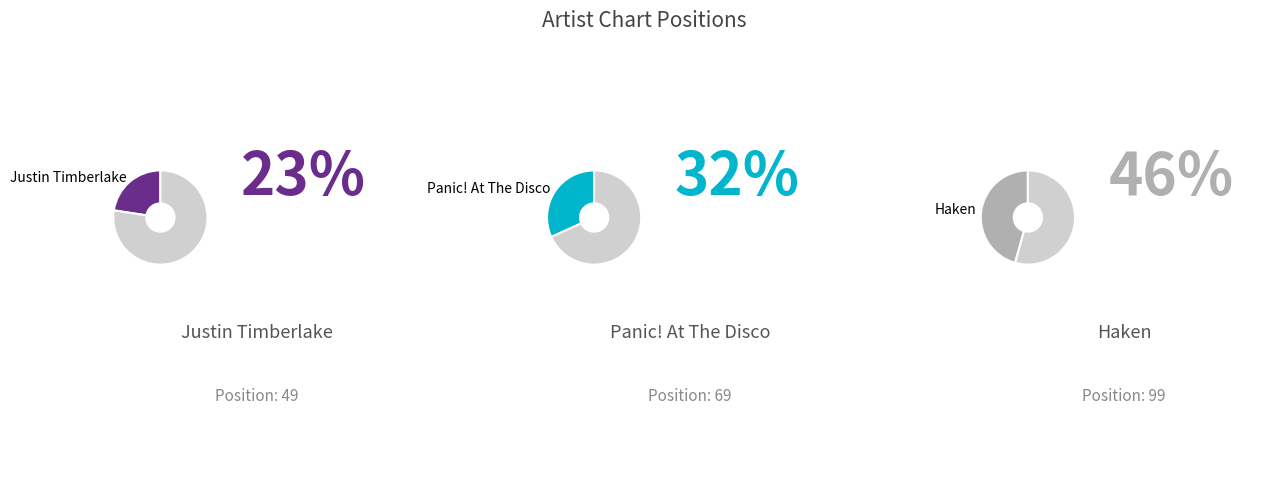

What is the largest slice in the pie chart?

Haken